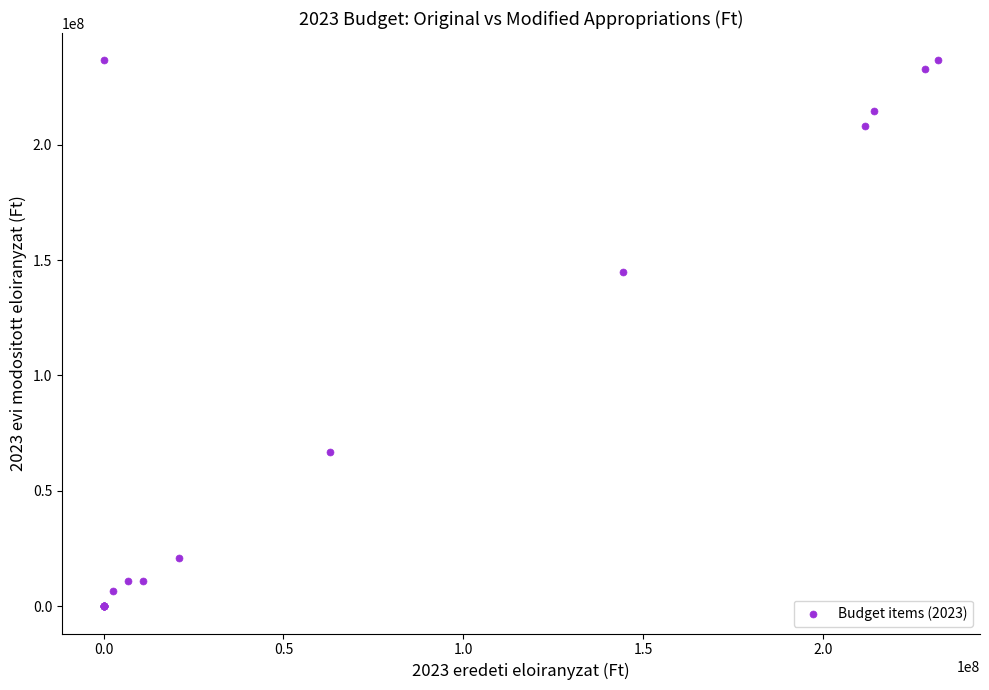

What Y value in the scatter plot is closest to 118286572?

144863145